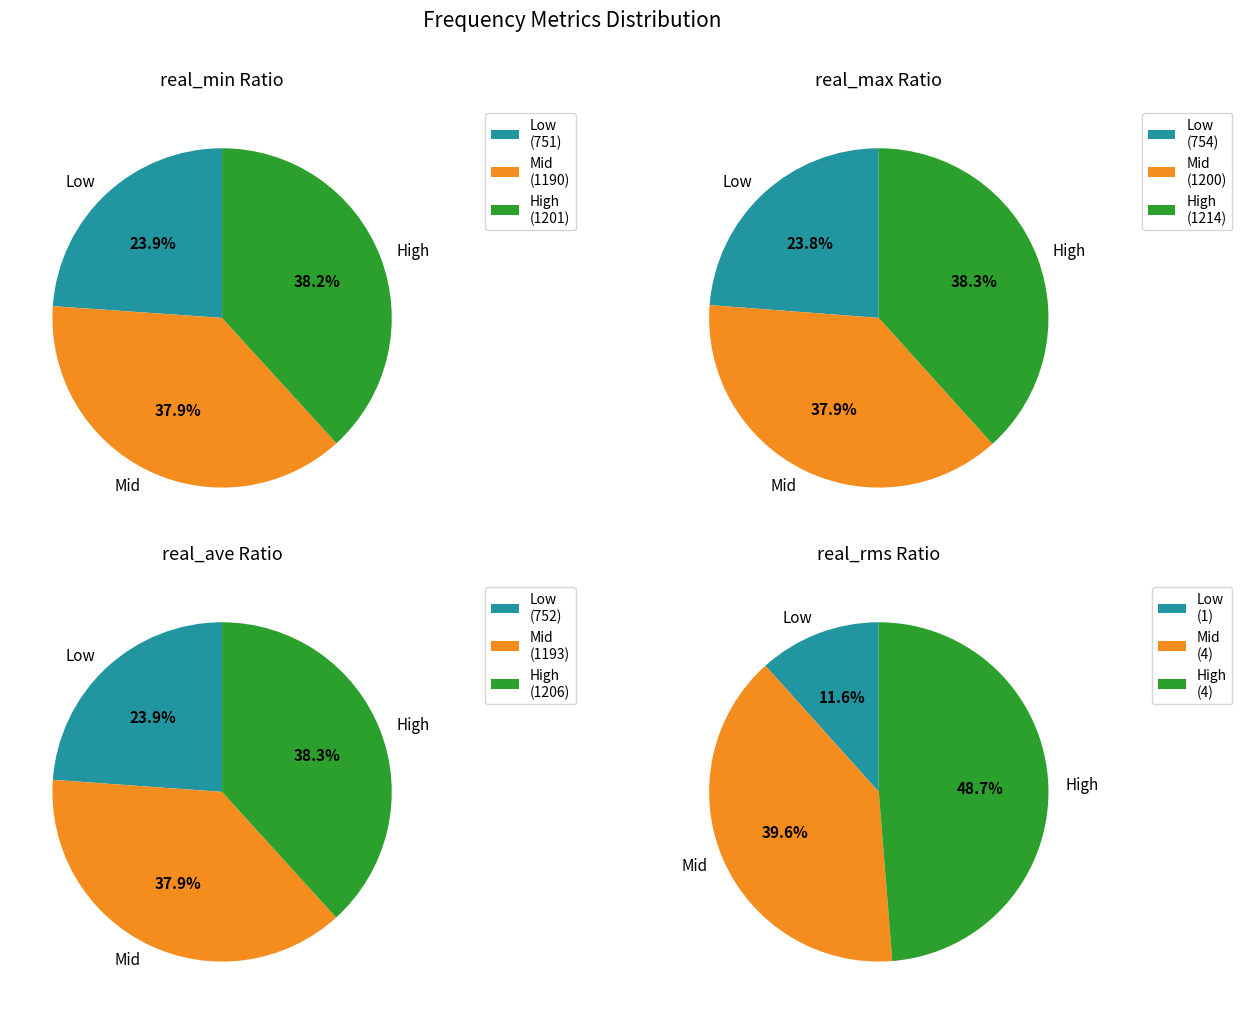

What portion of the pie excludes 14929.75?

88.5%